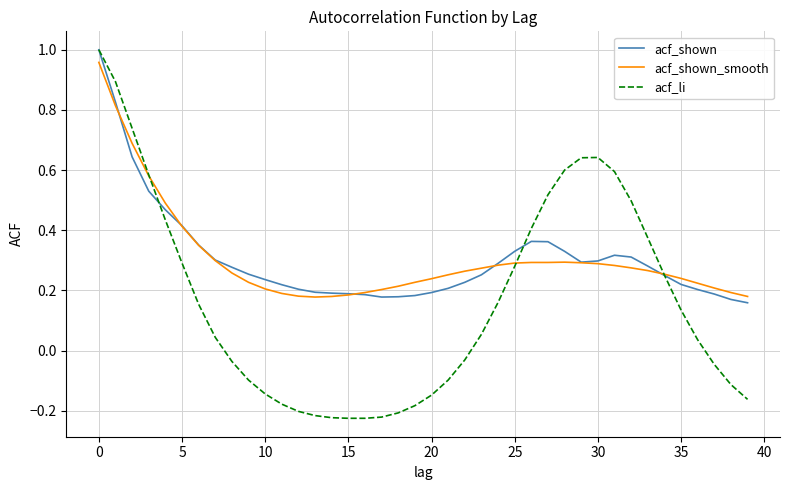

What is the label of the 33rd point from the left?

32